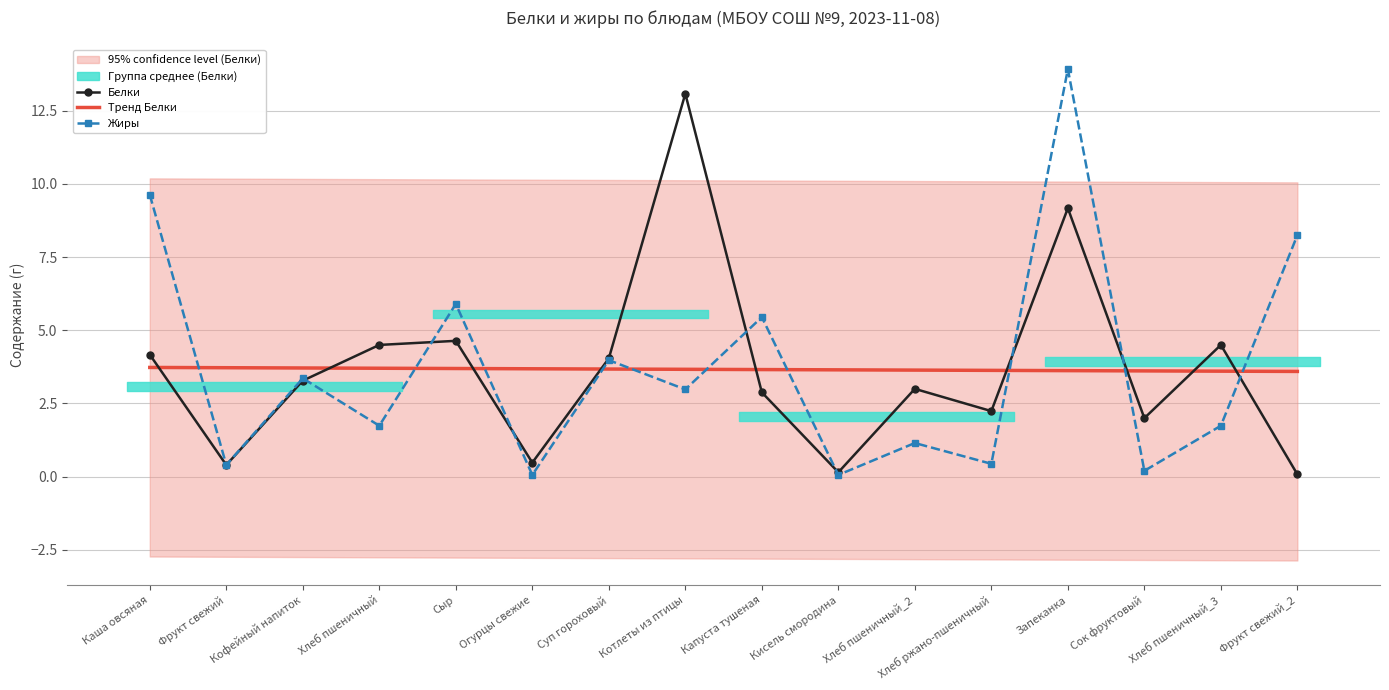

What is the highest value of the Тренд Белки series?

3.7